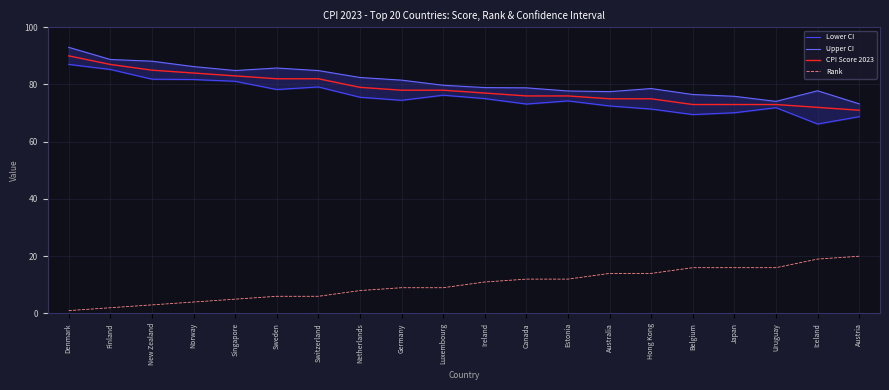

Which series has the largest range (max minus min)?

Lower CI